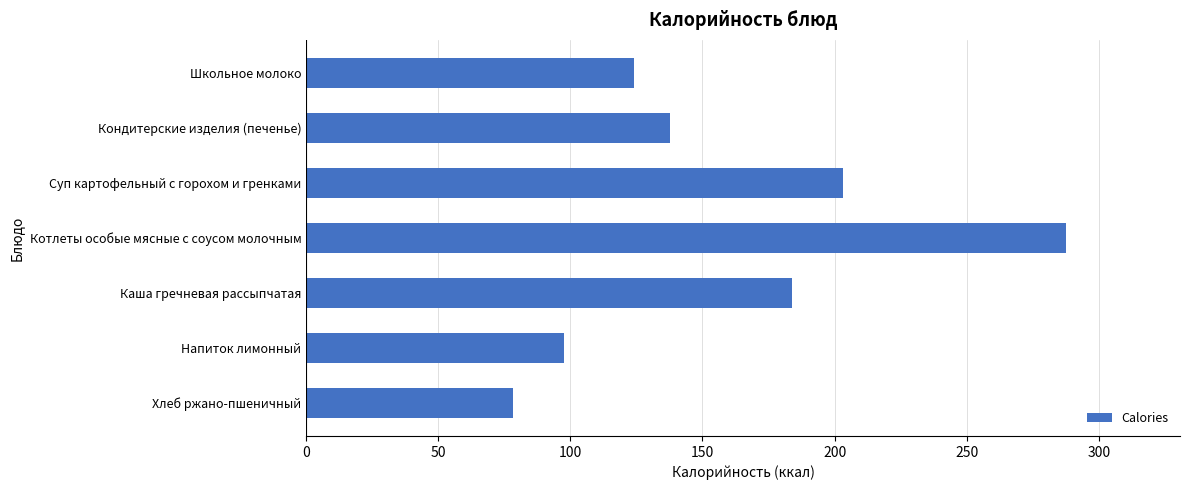

What is the difference between the maximum and minimum values?

209.4